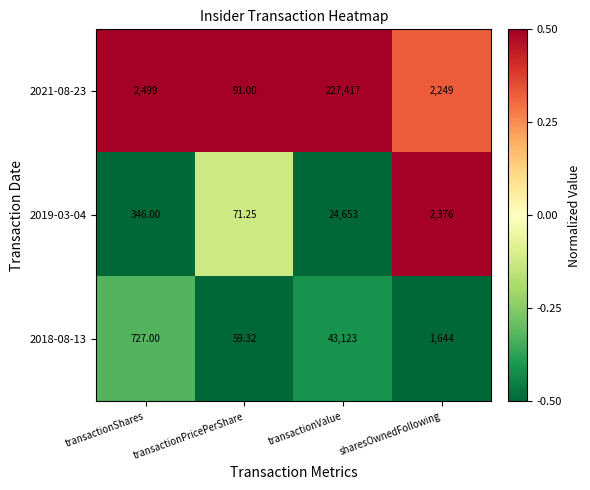

Where does the 2018-08-13 series first go above 1644?

transactionValue